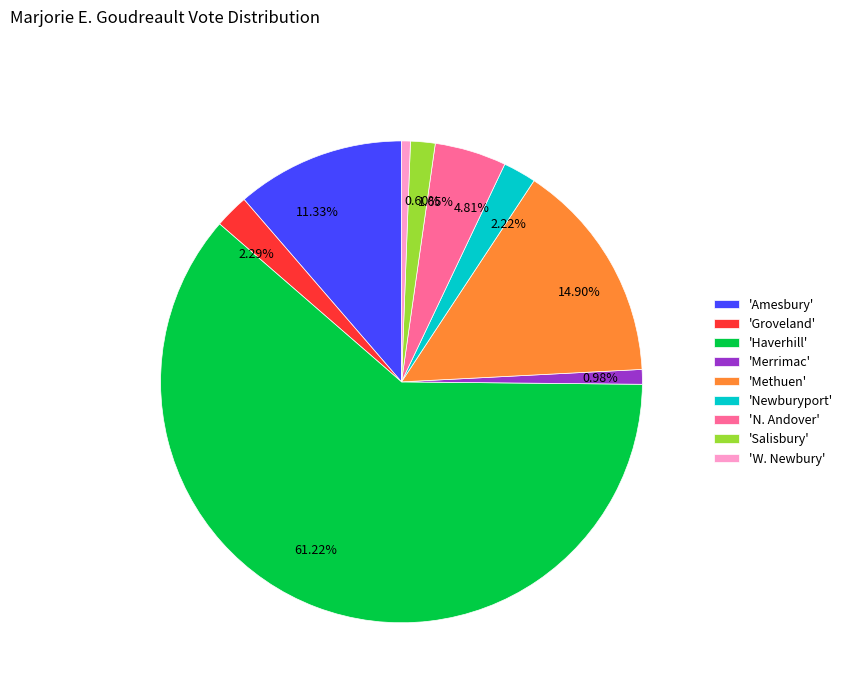

Approximately how many times larger is the value at 61.22% compared to 2.22%?

27.6